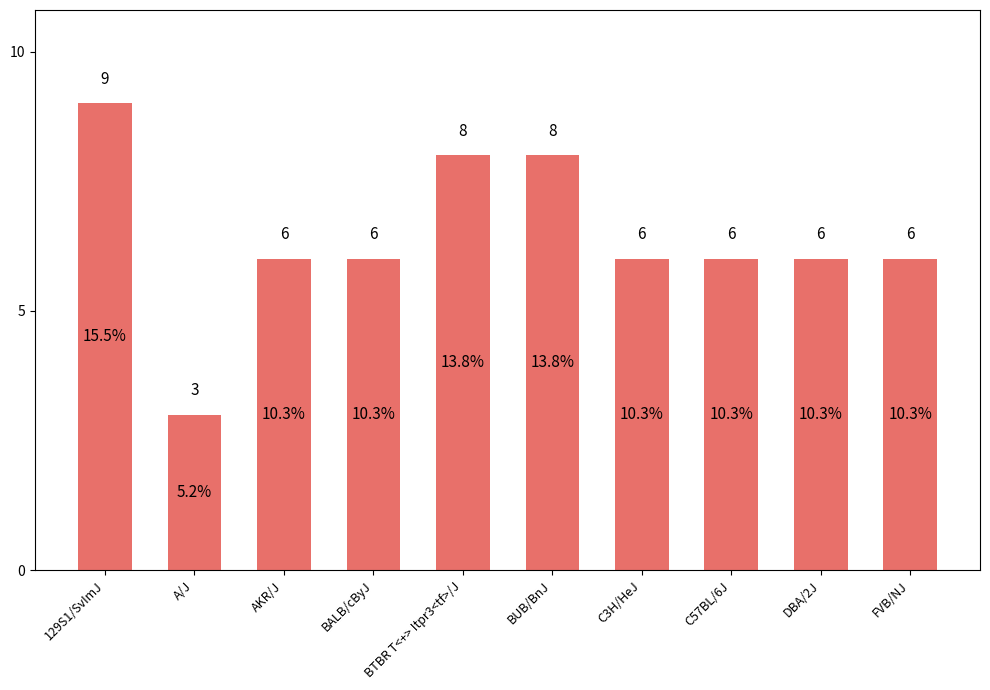

How many distinct data groups are displayed?

1